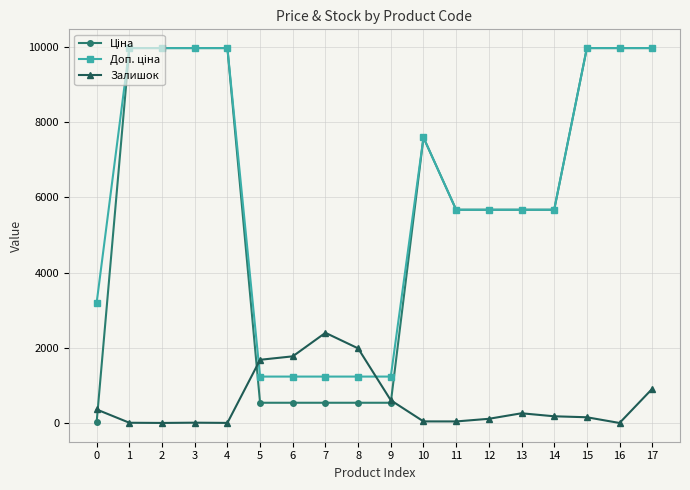

At which category is the sum across all series the highest?

17